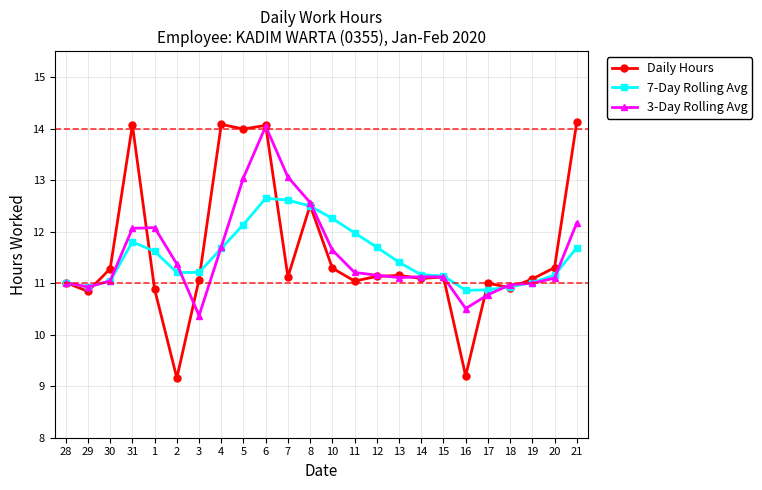

At how many categories does at least one series exceed 10?

24